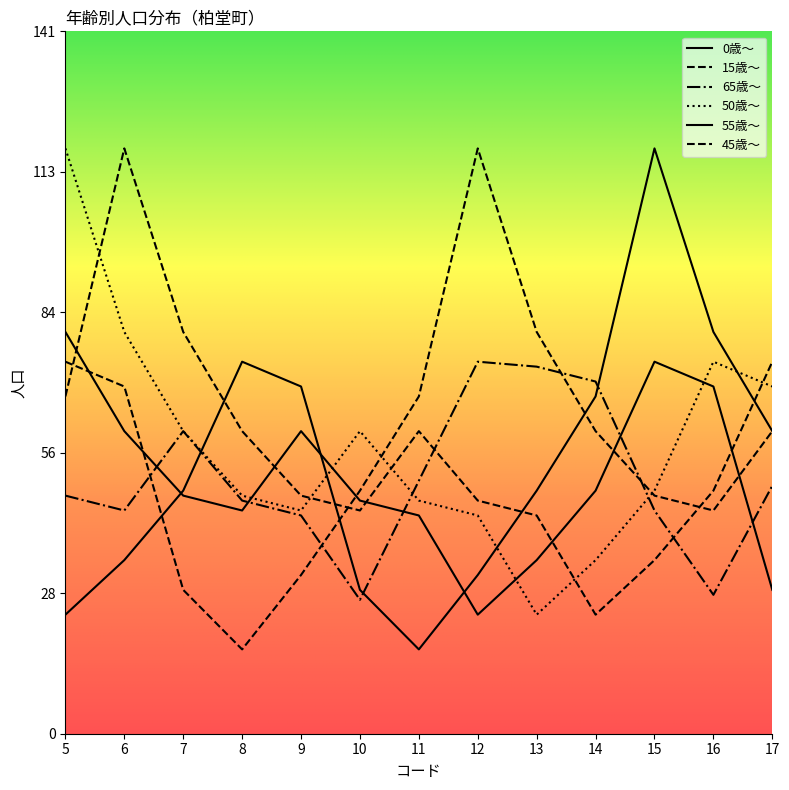

How many values in the 15歳～ series are below 61?

6